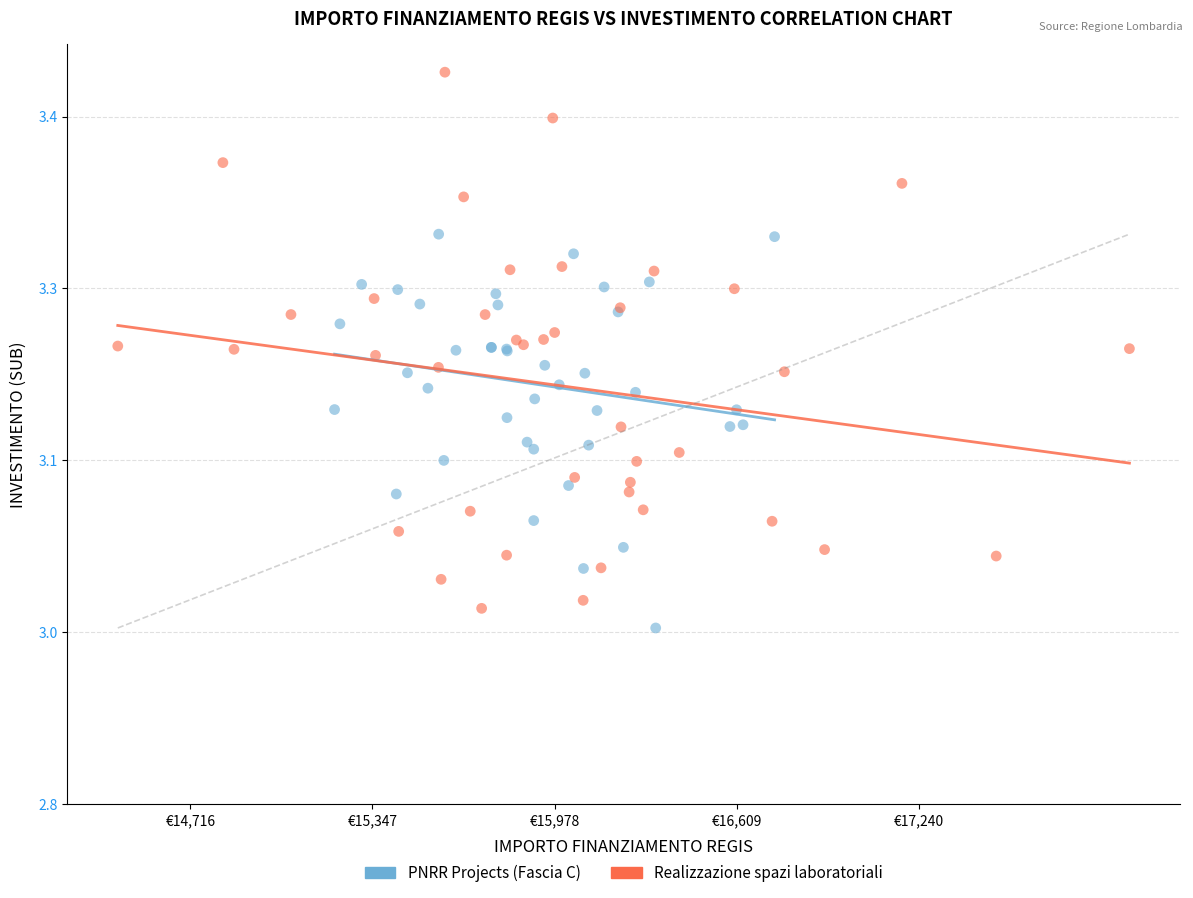

What are all the series names shown in the legend?

PNRR Projects (Fascia C), Realizzazione spazi laboratoriali